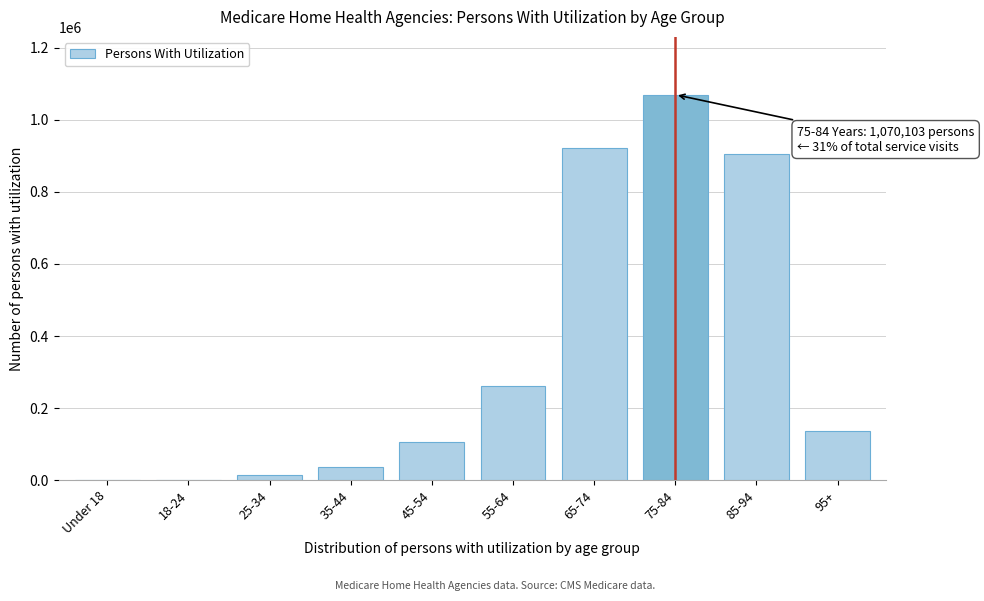

What is the sum of all values?

3451590